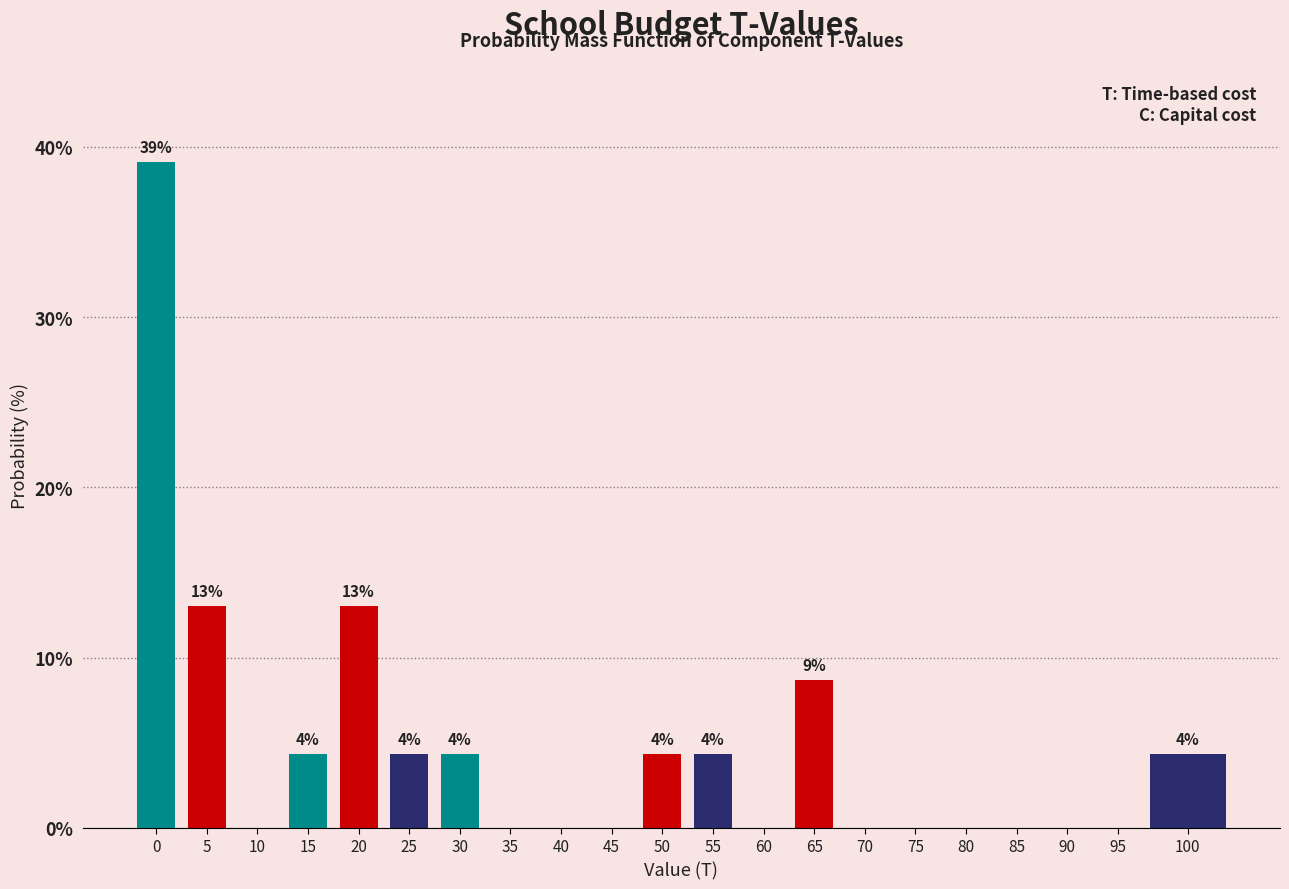

Reading right to left, what are all the values shown in this chart?

100=4.3	95=0.0	90=0.0	85=0.0	80=0.0	75=0.0	70=0.0	65=8.7	60=0.0	55=4.3	50=4.3	45=0.0	40=0.0	35=0.0	30=4.3	25=4.3	20=13.0	15=4.3	10=0.0	5=13.0	0=39.1